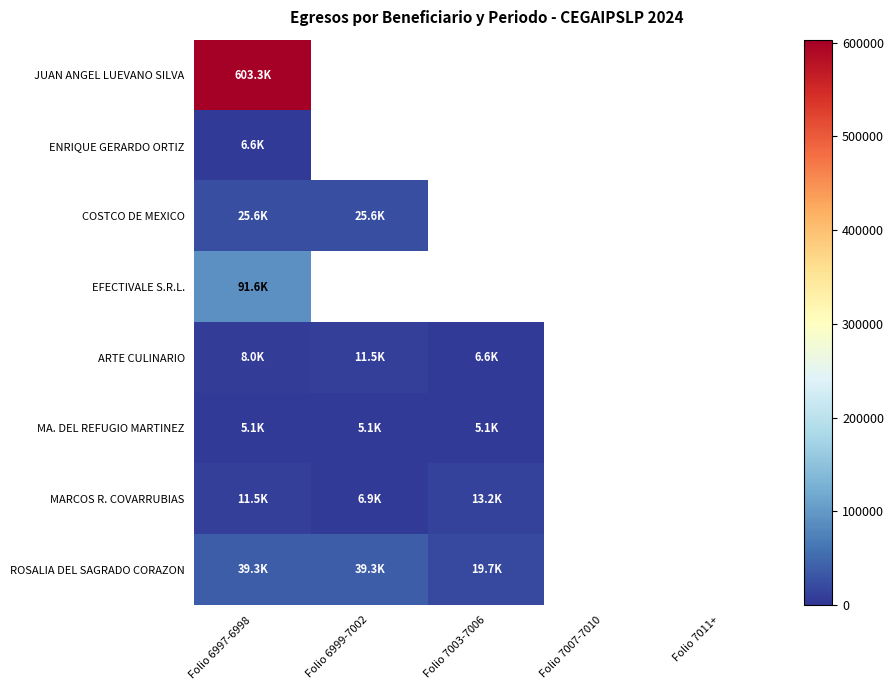

At which category is the sum across all series the highest?

Folio 6997-6998